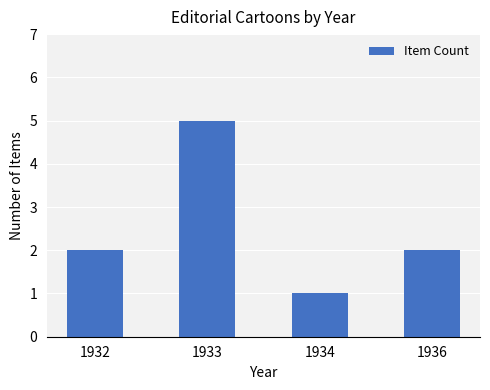

The chart shows a value of 1 at 1934. True or false?

True